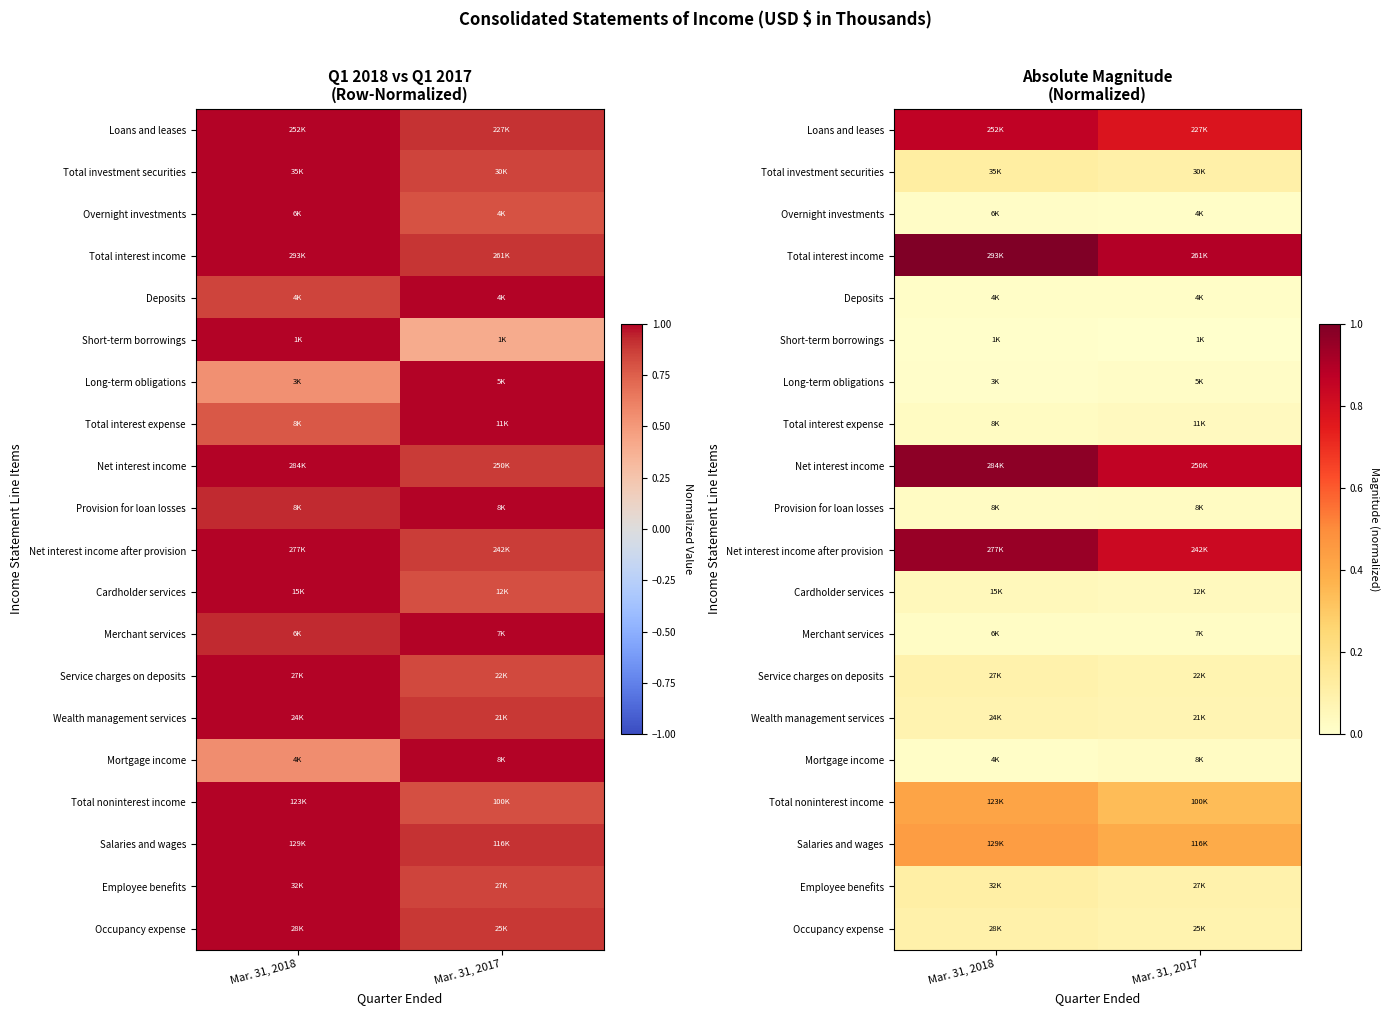

The value of Net interest income at Mar. 31, 2018 is 1.6. True or false?

False